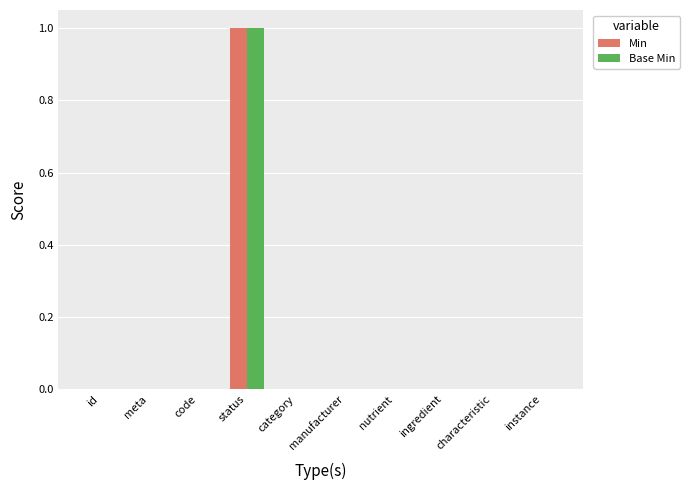

What are all the series names shown in the legend?

Min, Base Min